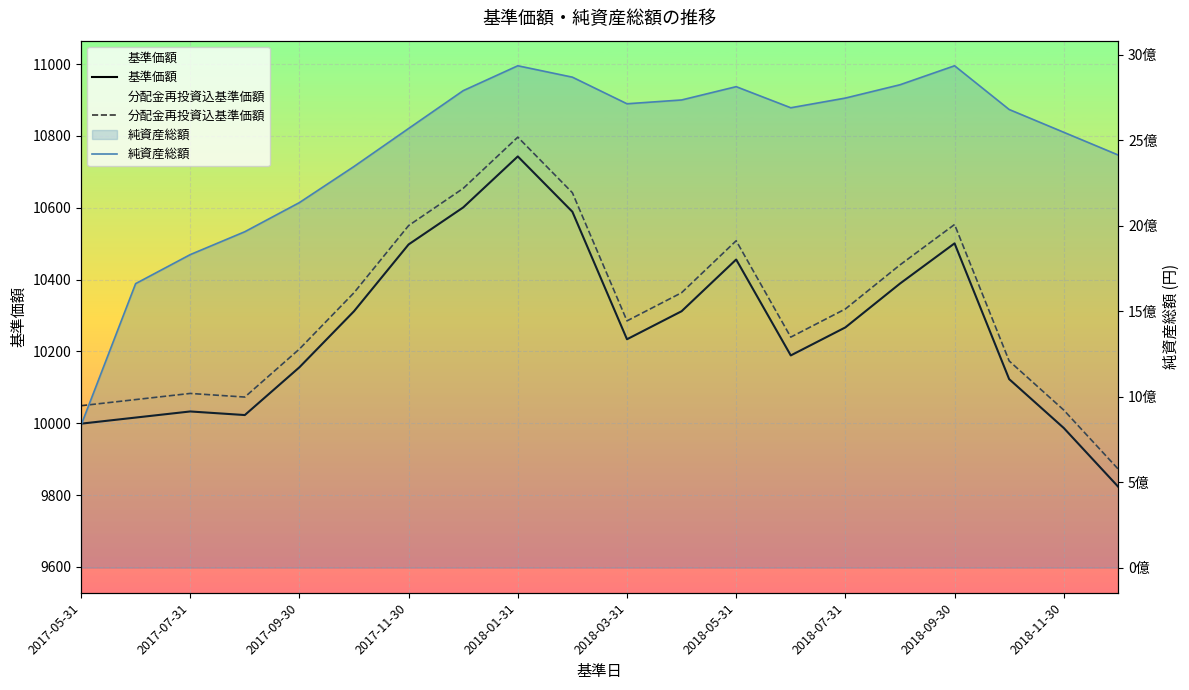

What are all the series names shown in the legend?

基準価額, 分配金再投資込基準価額, 純資産総額